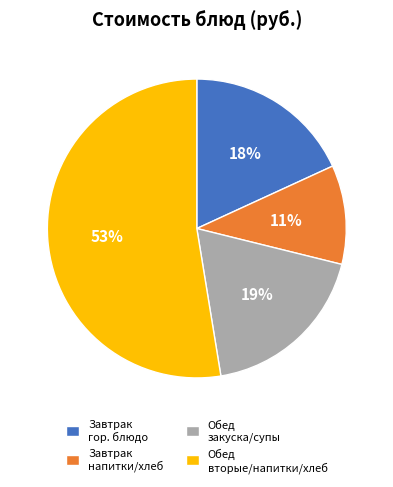

To the nearest percent, what is the average slice percentage?

25%